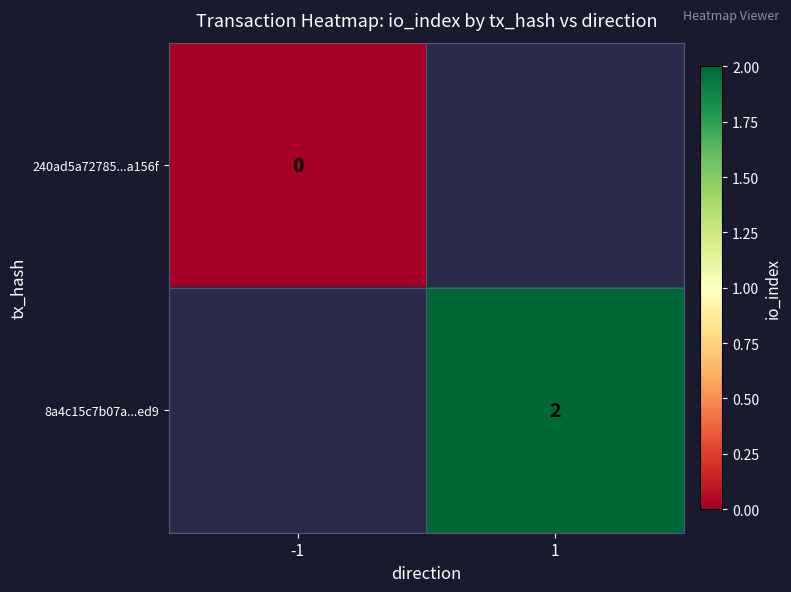

At how many categories does at least one series exceed 1?

1